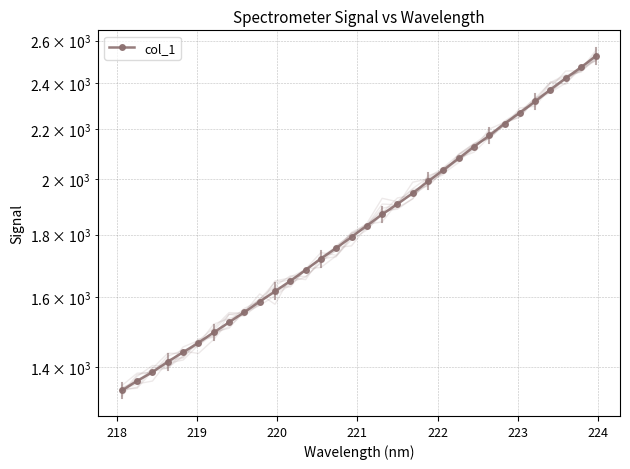

How many values are below 1830?

16